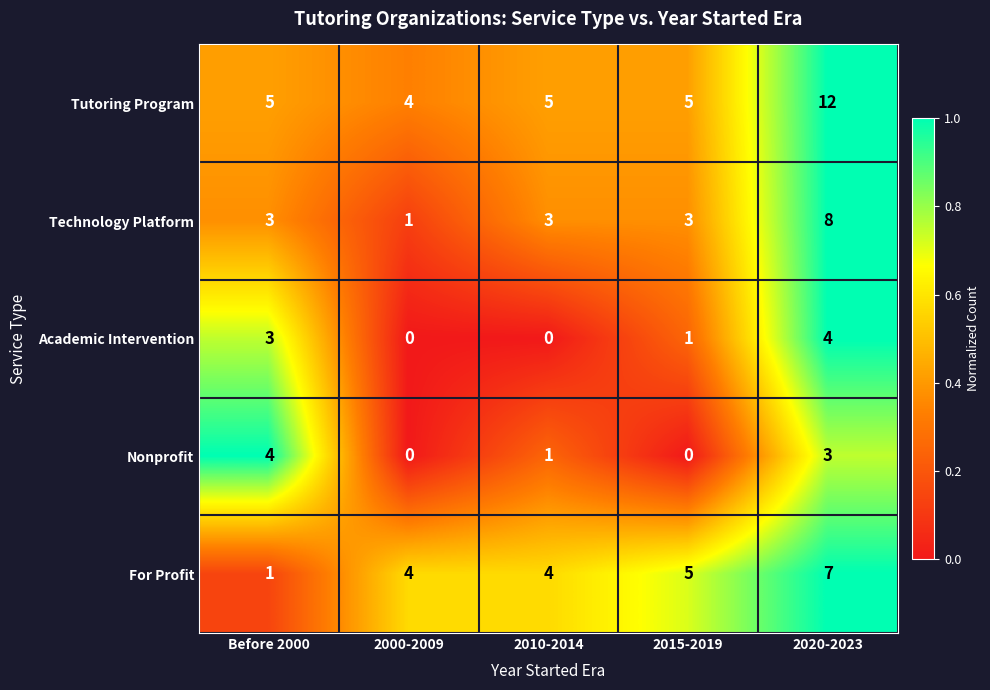

What is the difference between the highest and lowest values at 2010-2014?

5